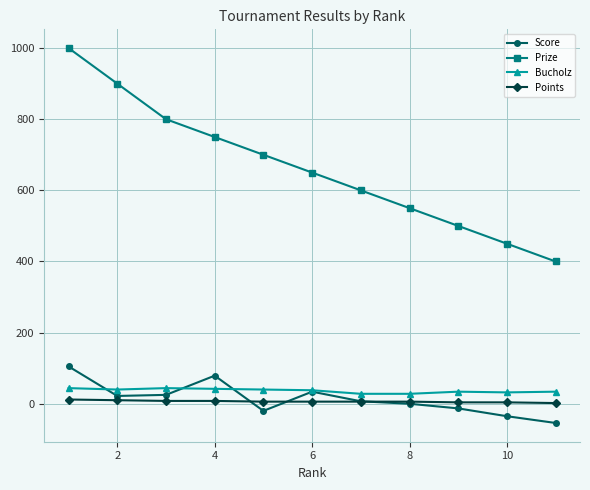

True or false: Prize and Points intersect in this chart.

False